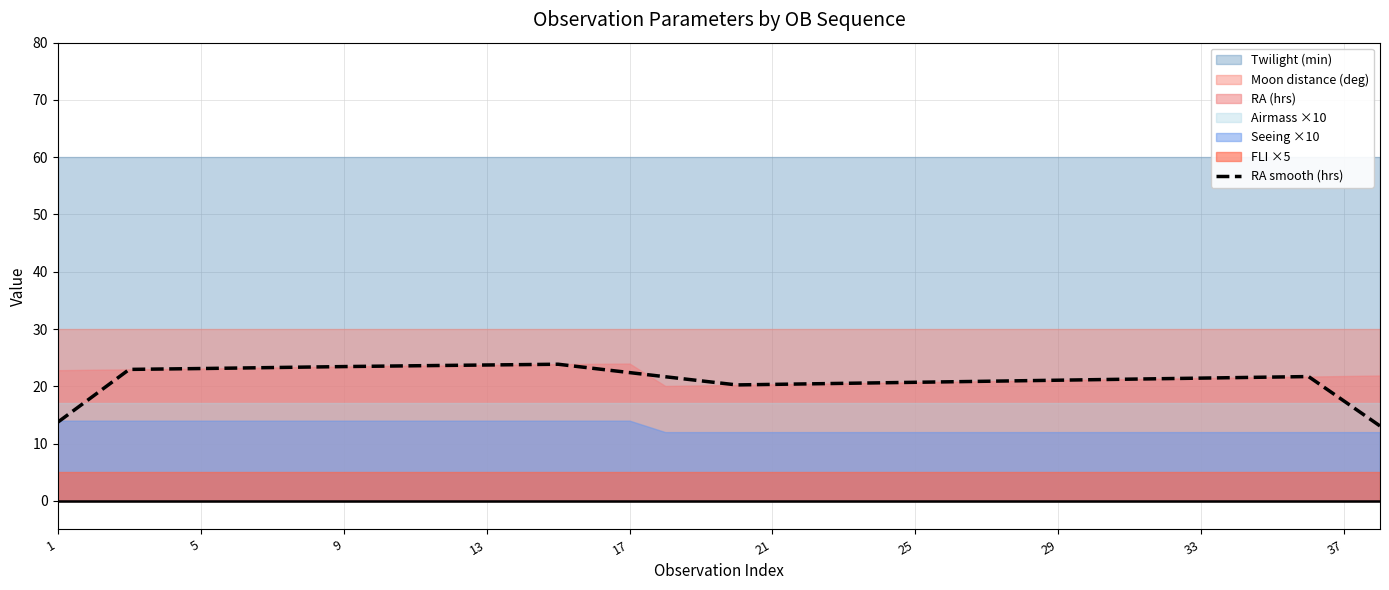

Which label corresponds to the largest value in the chart?

14